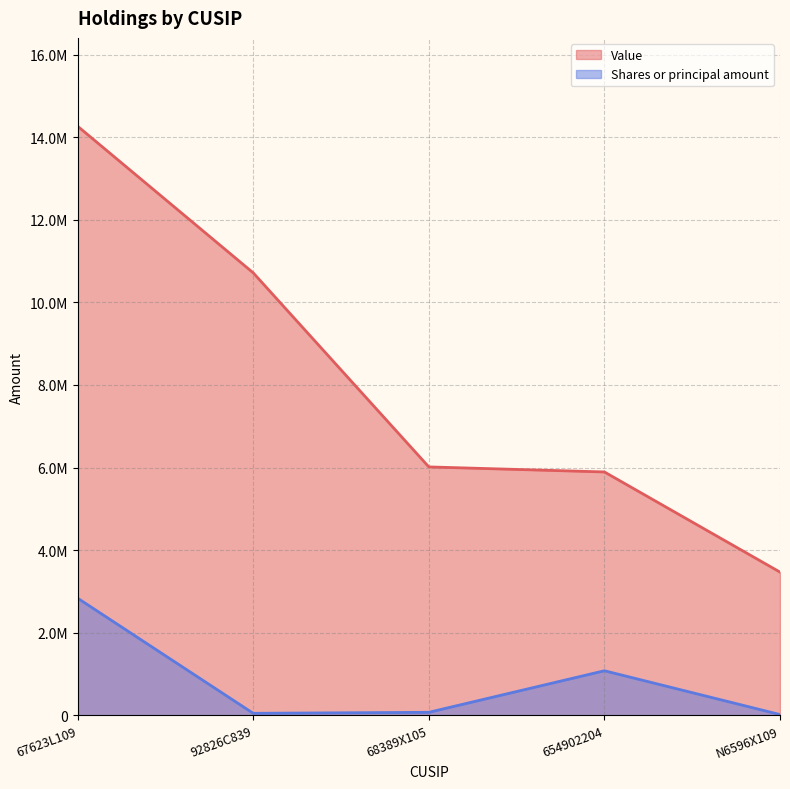

Where is Shares or principal amount nearest to the value 1427261?

654902204